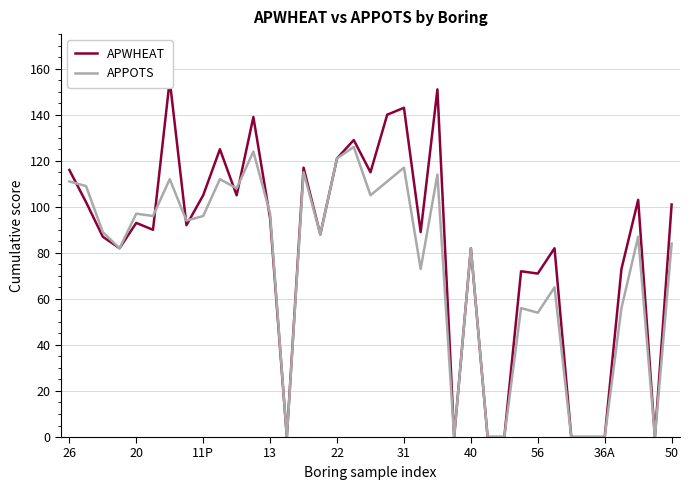

What is the greatest value displayed?

155